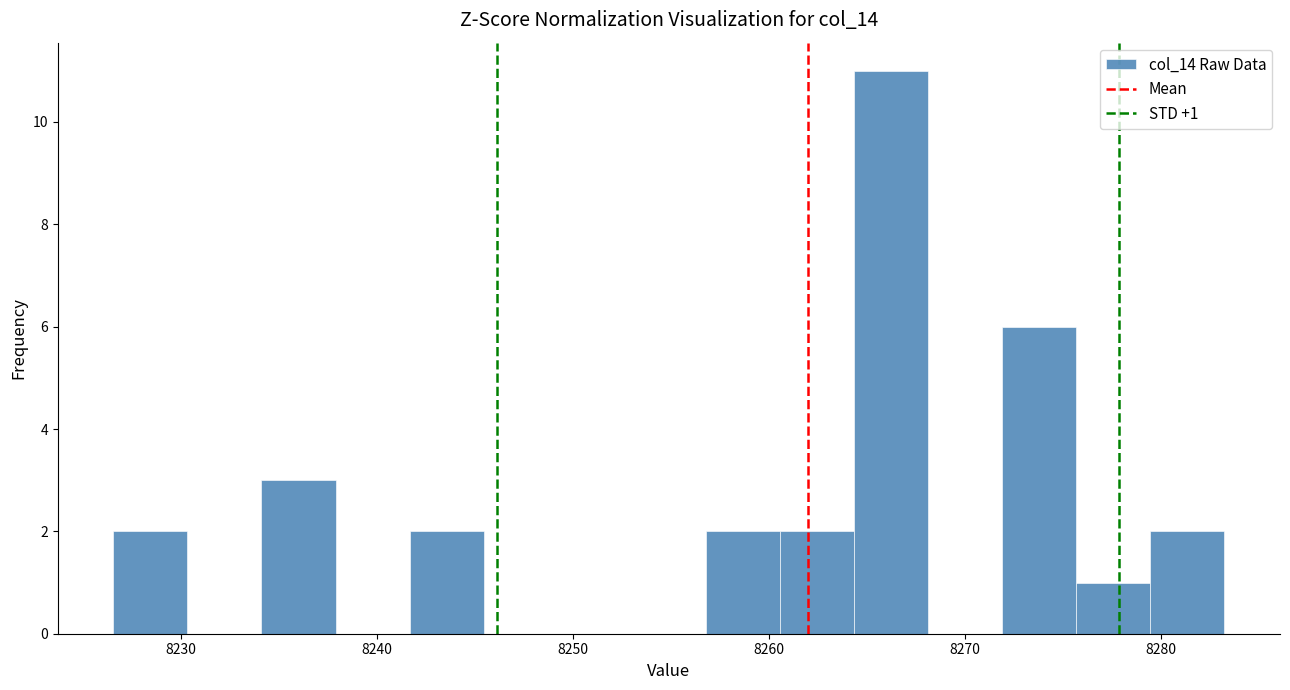

Read against the x-axis, roughly where is the centre of the tallest bar?

8266